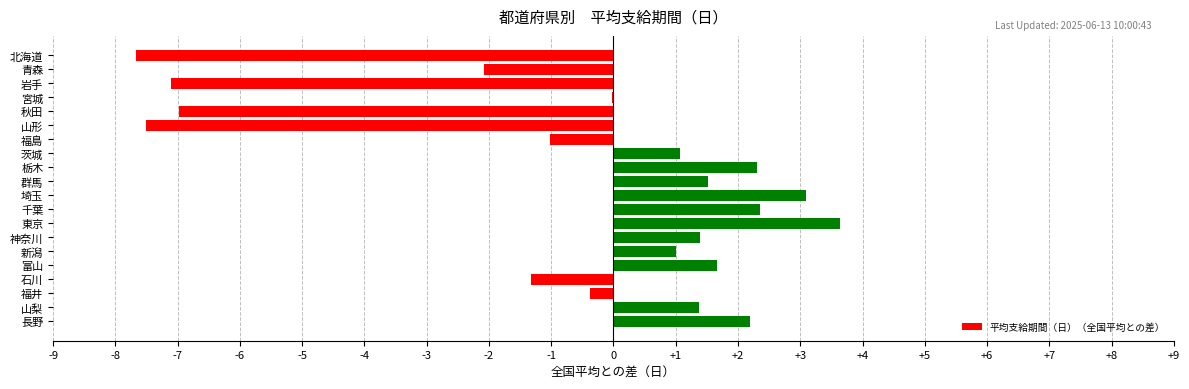

What is the sum of all values?

-12.5